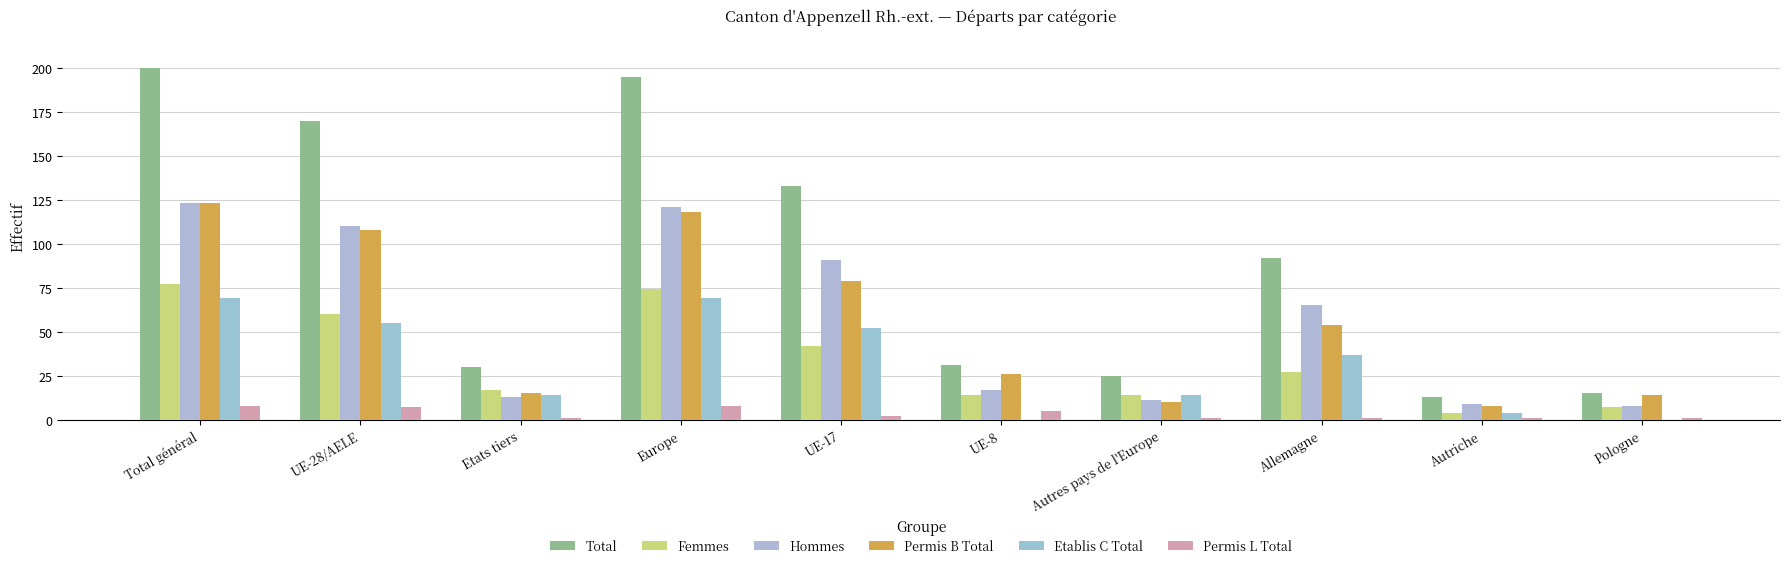

What is the average value of the Total series?

90